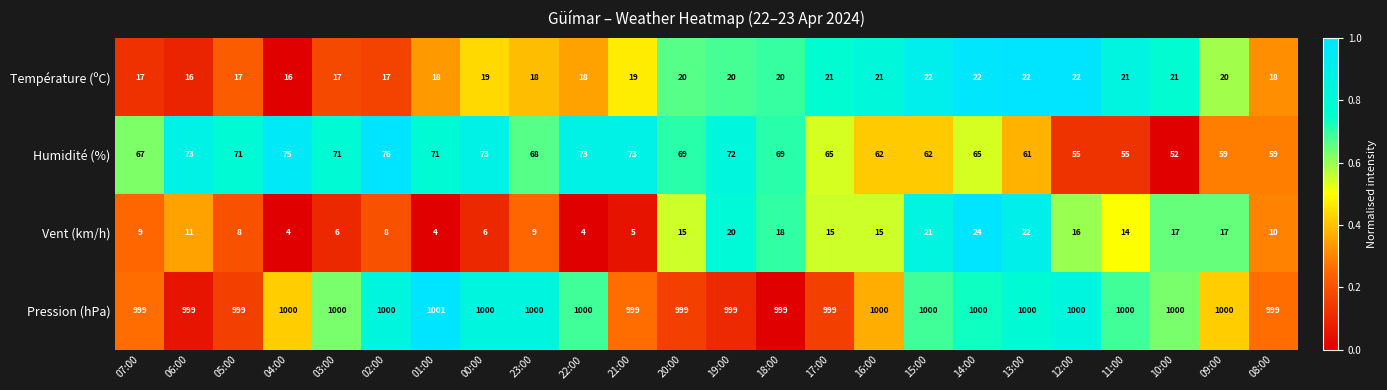

Which series has the largest range (max minus min)?

Humidité (%)